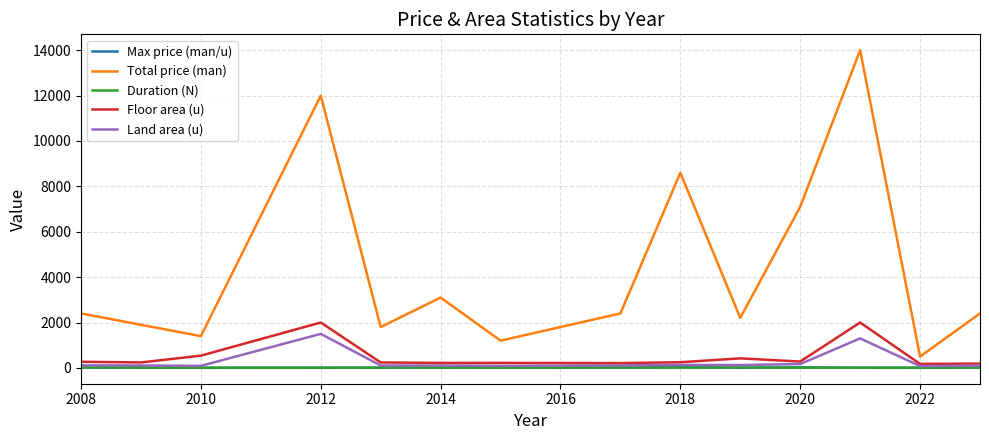

Which series has the largest range (max minus min)?

Total price (man)